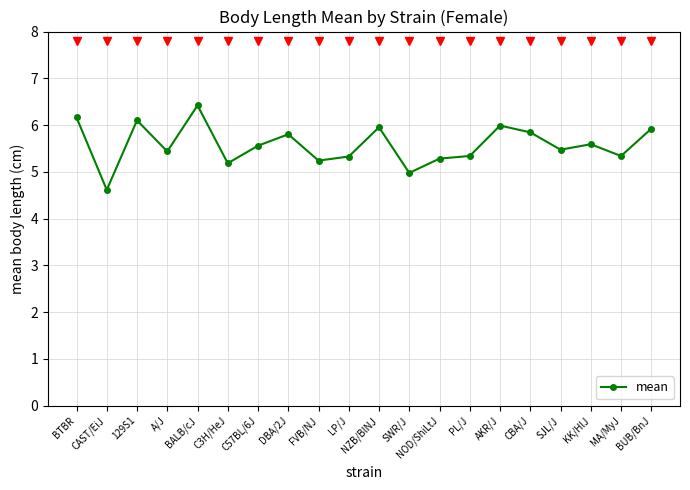

True or false: the data has more than 0 interior local peaks.

True